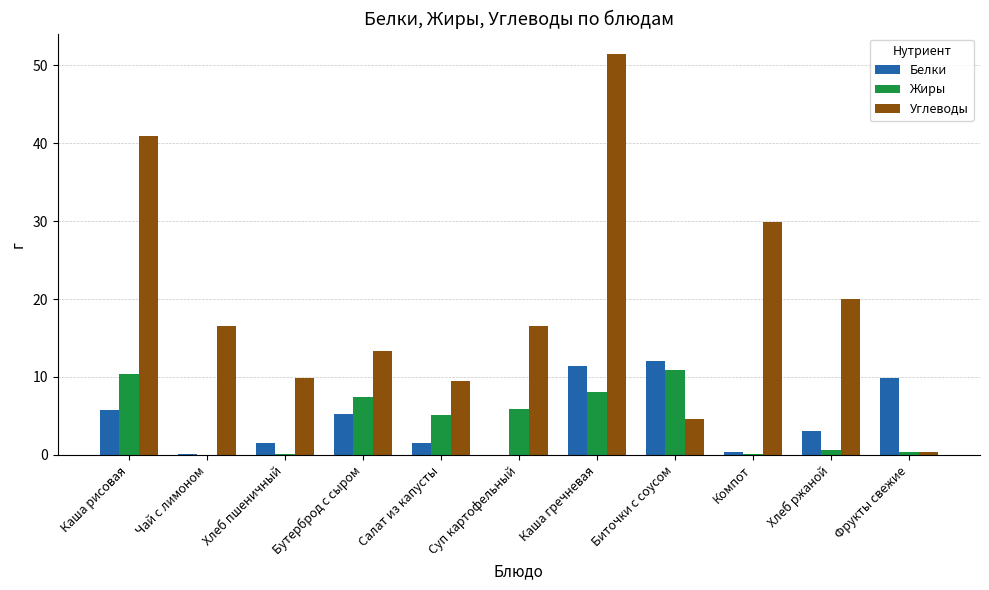

The value of Углеводы at Хлеб ржаной is 19.9. True or false?

True